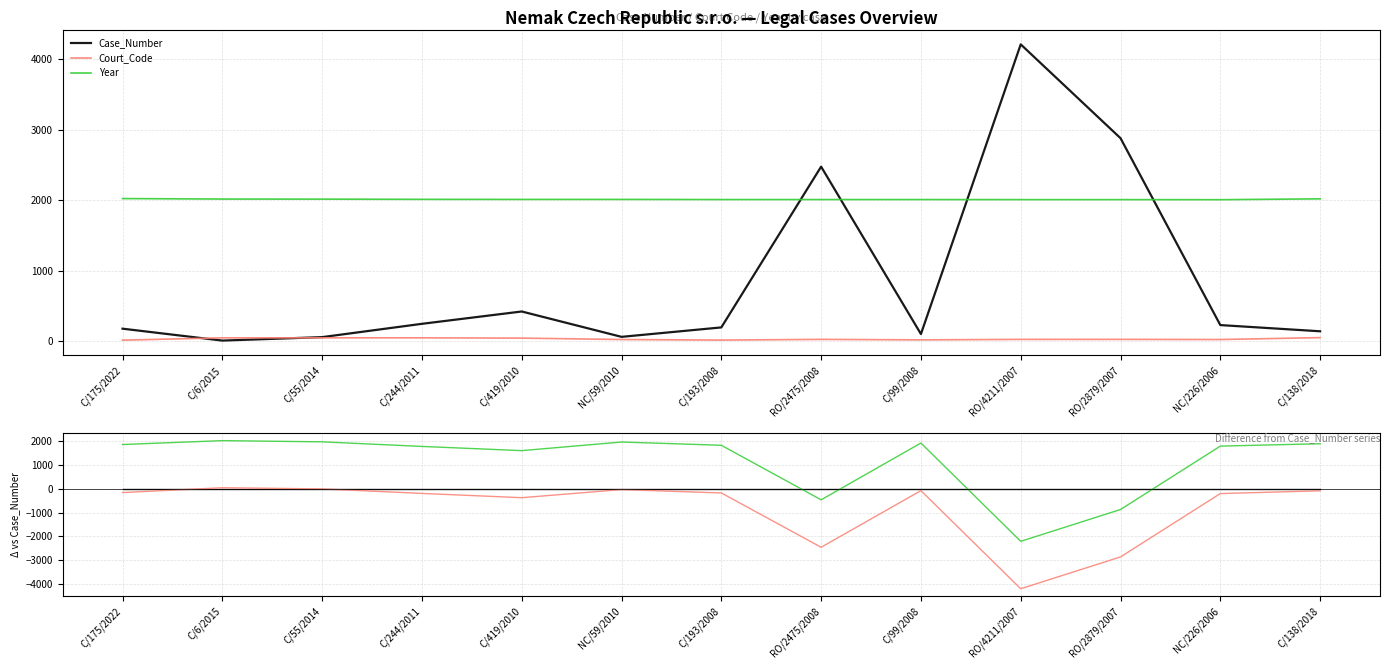

How many categories are shown in the chart?

13